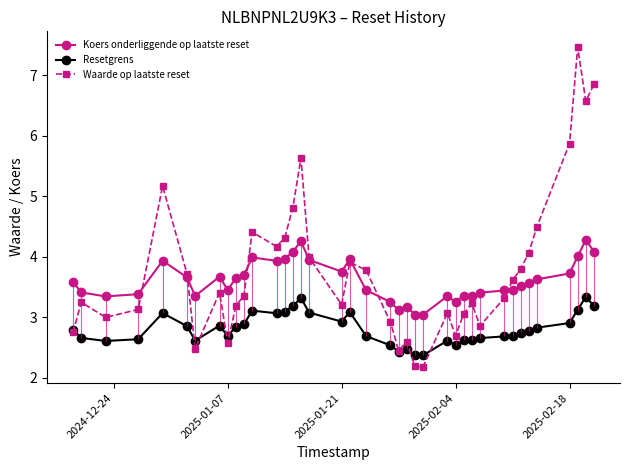

Is this an area chart (filled region under the line)?

No